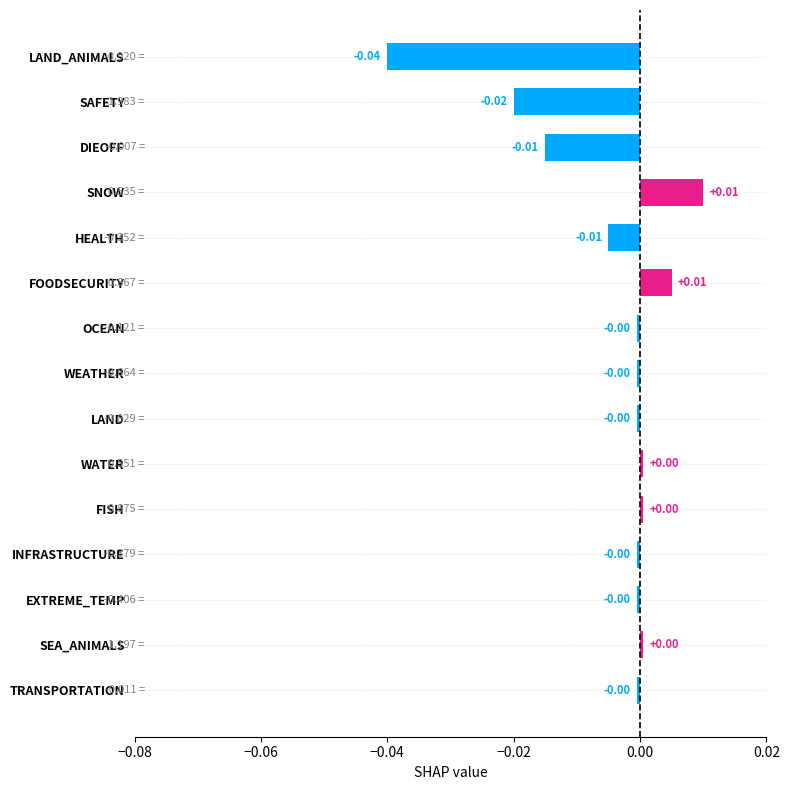

What is the label of the 5th bar from the left?

HEALTH